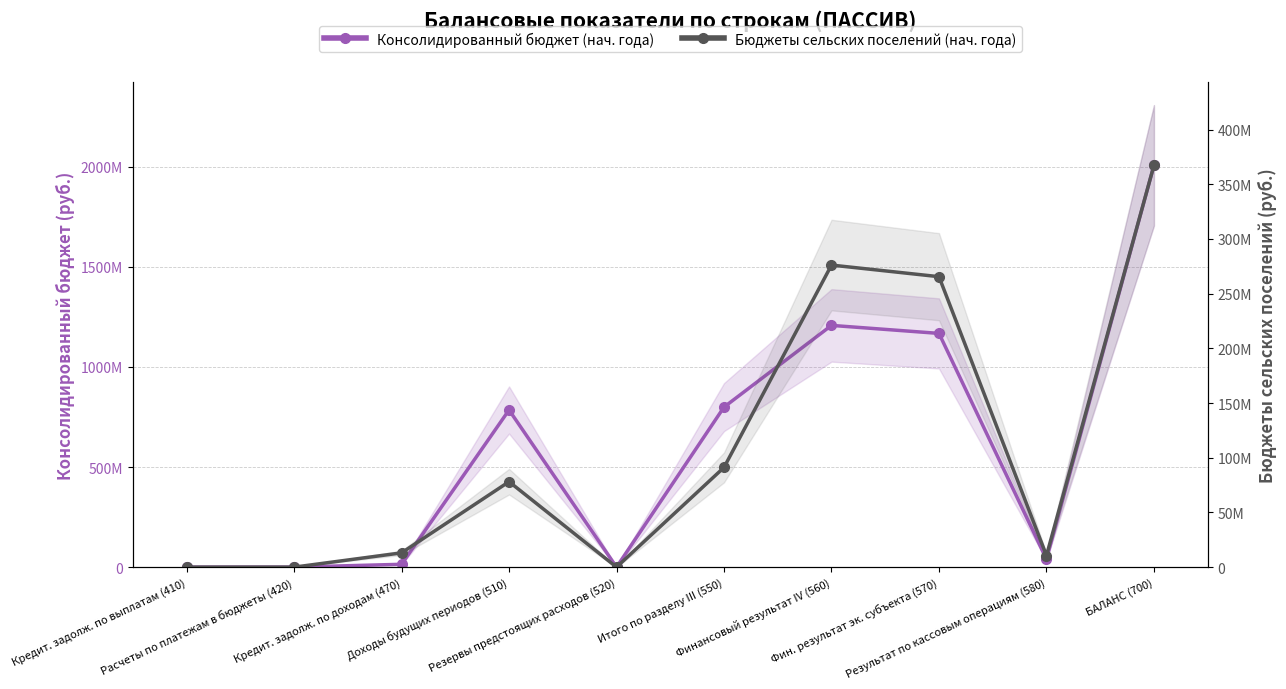

True or false: Консолидированный бюджет (нач. года) and Бюджеты сельских поселений (нач. года) intersect in this chart.

False